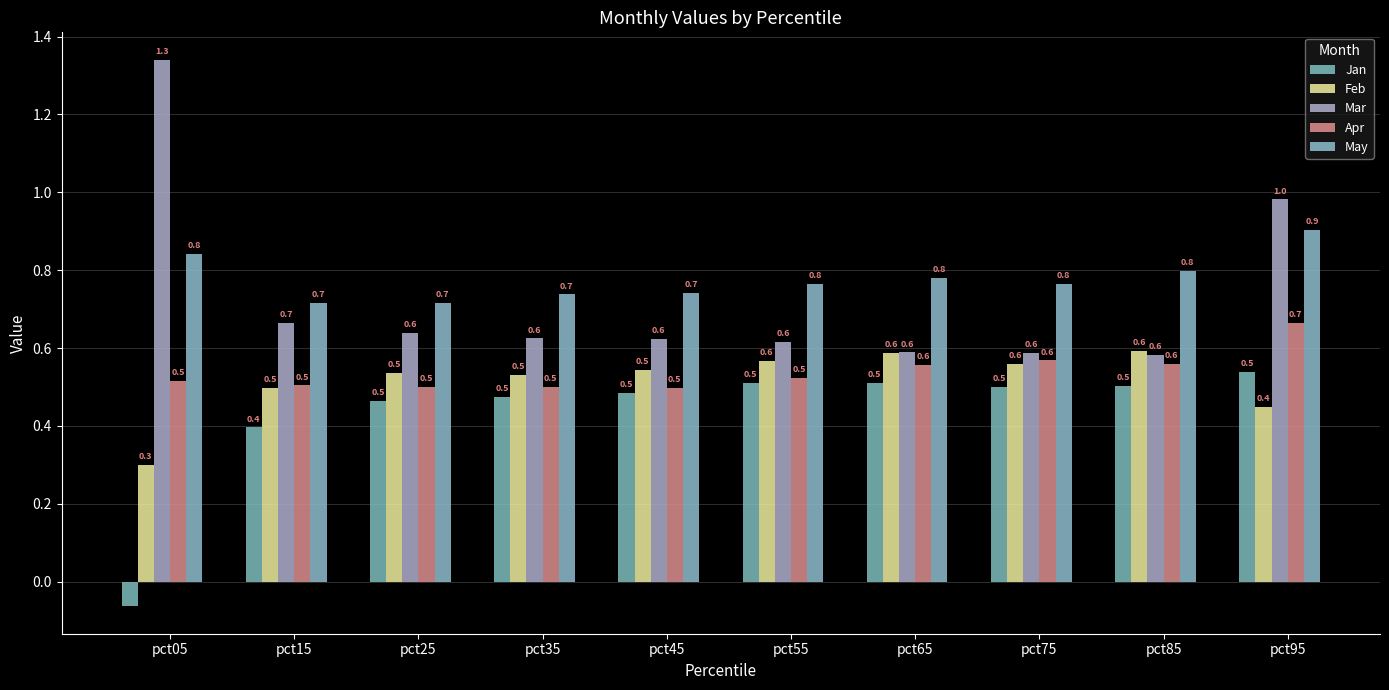

At pct95, list the series in order from largest to smallest.

Mar, May, Apr, Jan, Feb